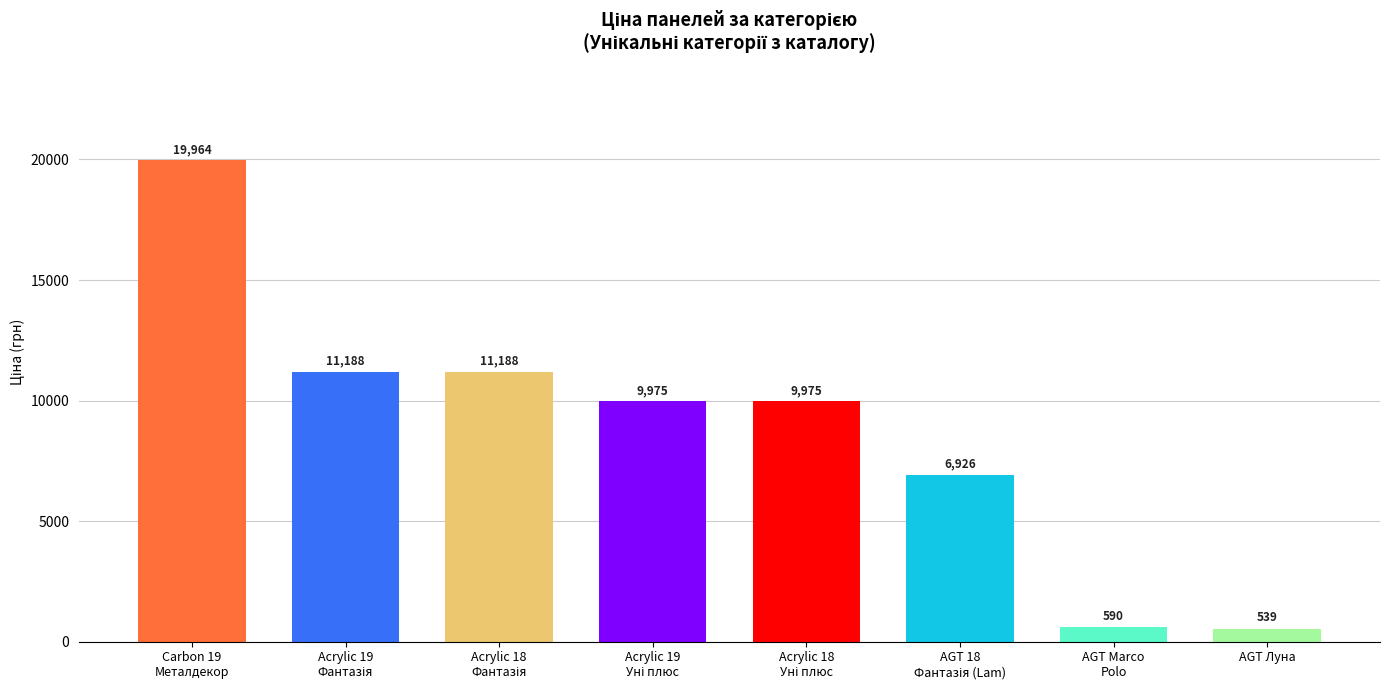

What is the greatest value displayed?

19964.2